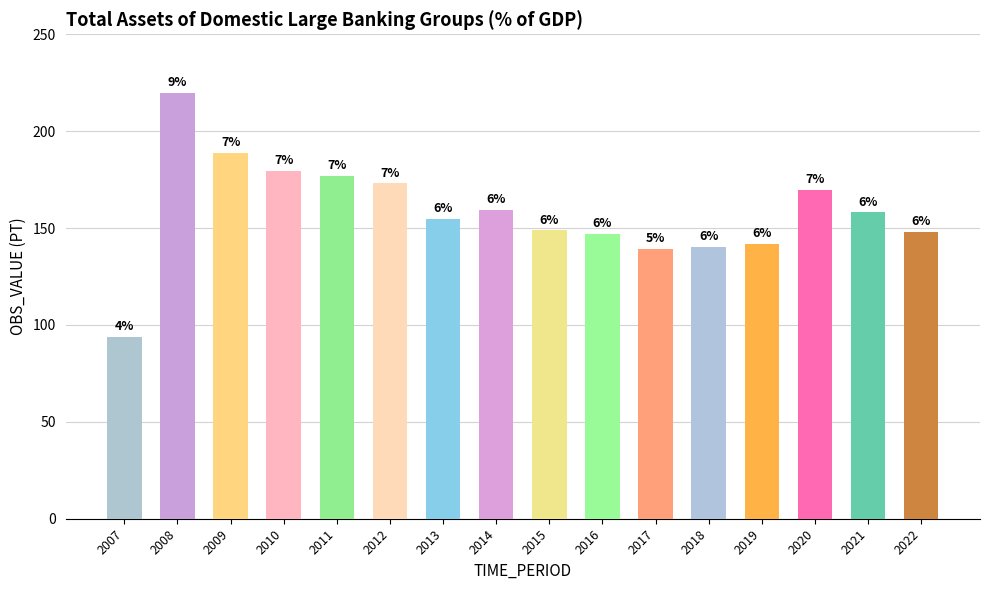

How many bars are there in total?

16